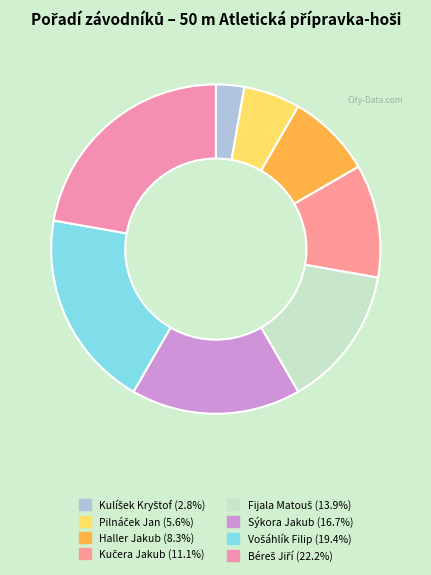

How many slices are in this pie chart?

8